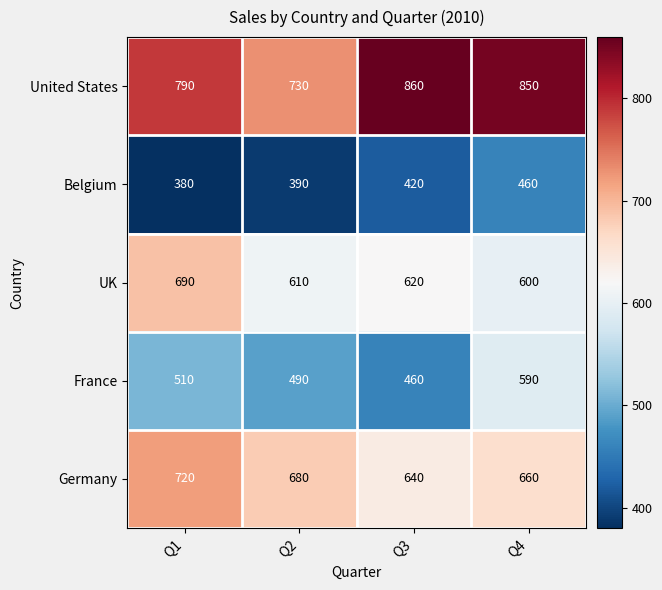

What value does the Germany series have at Q4?

660